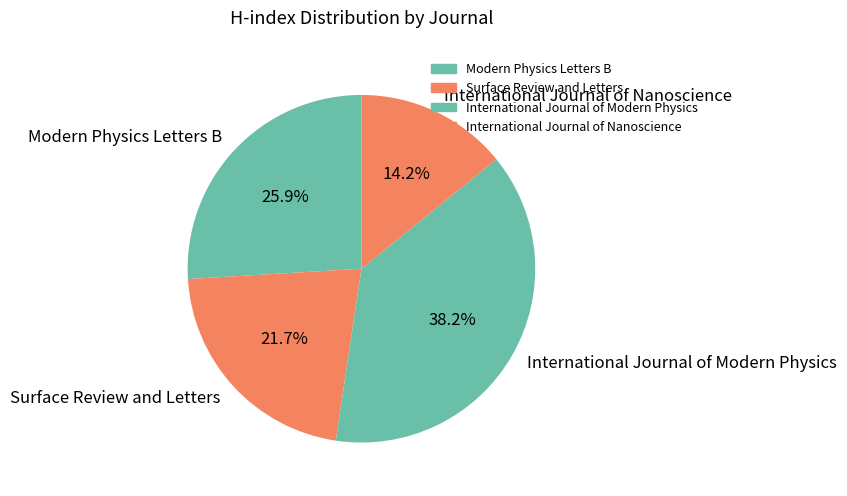

Between International Journal of Nanoscience and Modern Physics Letters B, which is larger?

Modern Physics Letters B